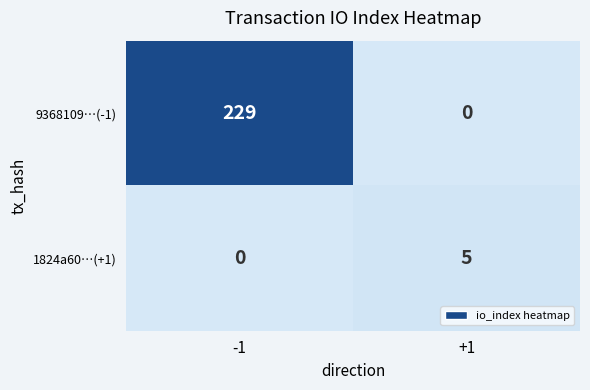

How many series are shown in this chart?

2